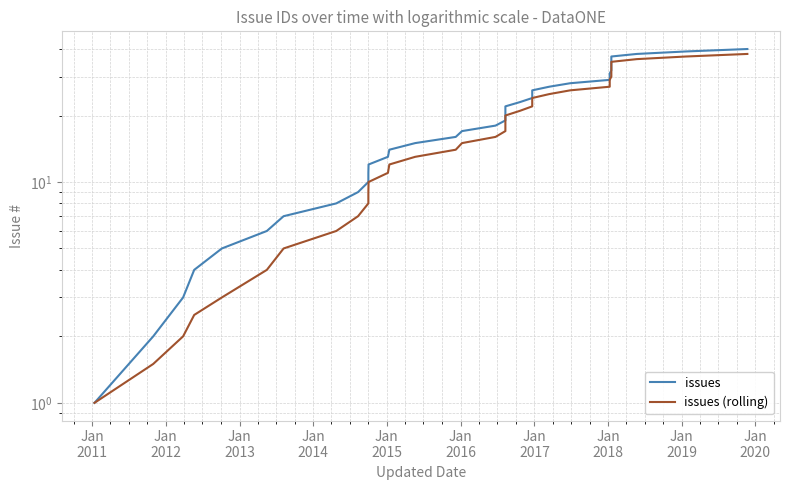

Reading left to right, transcribe all the data shown in this chart.

issues: 1.0	2.0	3.0	4.0	5.0	6.0	7.0	8.0	9.0	10.0	11.0	12.0	13.0	14.0	15.0	16.0	17.0	18.0	19.0	20.0	21.0	22.0	23.0	24.0	25.0	26.0	27.0	28.0	29.0	30.0	31.0	32.0	33.0	34.0	35.0	36.0	37.0	38.0	39.0	40.0
issues (rolling): 1.0	1.5	2.0	2.5	3.0	4.0	5.0	6.0	7.0	8.0	9.0	10.0	11.0	12.0	13.0	14.0	15.0	16.0	17.0	18.0	19.0	20.0	21.0	22.0	23.0	24.0	25.0	26.0	27.0	28.0	29.0	30.0	31.0	32.0	33.0	34.0	35.0	36.0	37.0	38.0